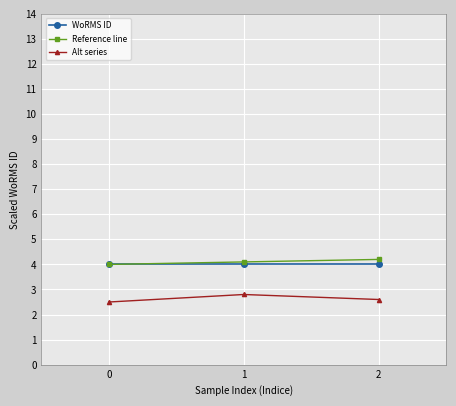

What is the total value across all series at 1?

10.9